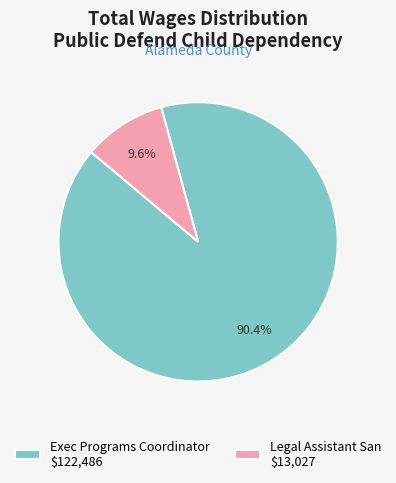

To the nearest percent, what percentage of the pie is Exec Programs Coordinator?

90%